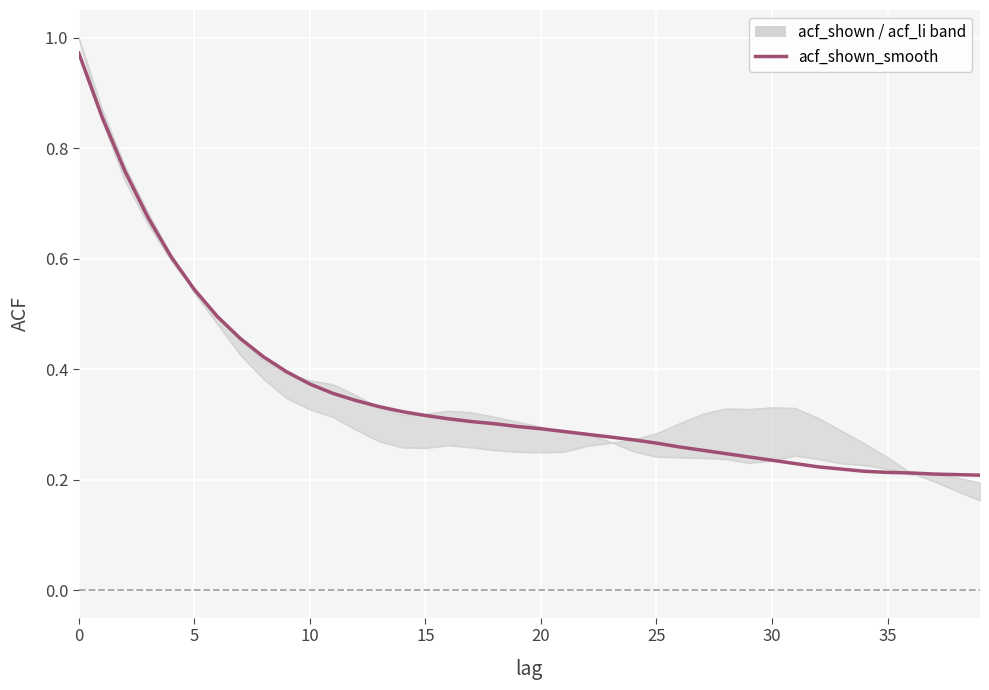

Which series has the largest range (max minus min)?

acf_li_lower